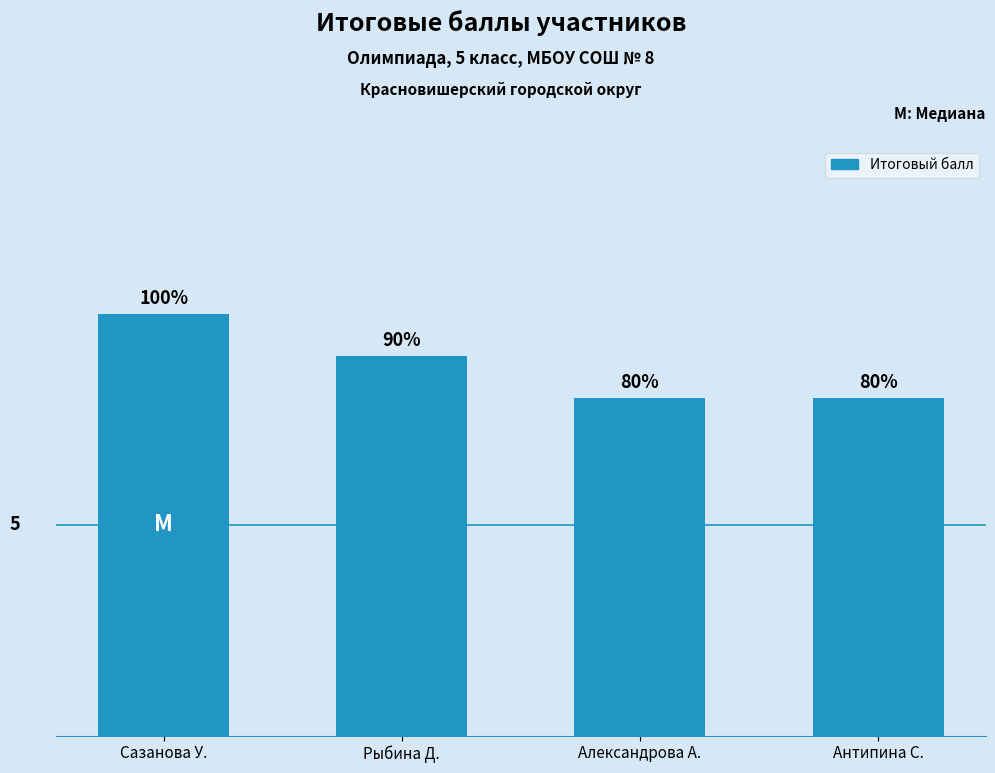

True or false: the data shows 8 at Антипина С..

True